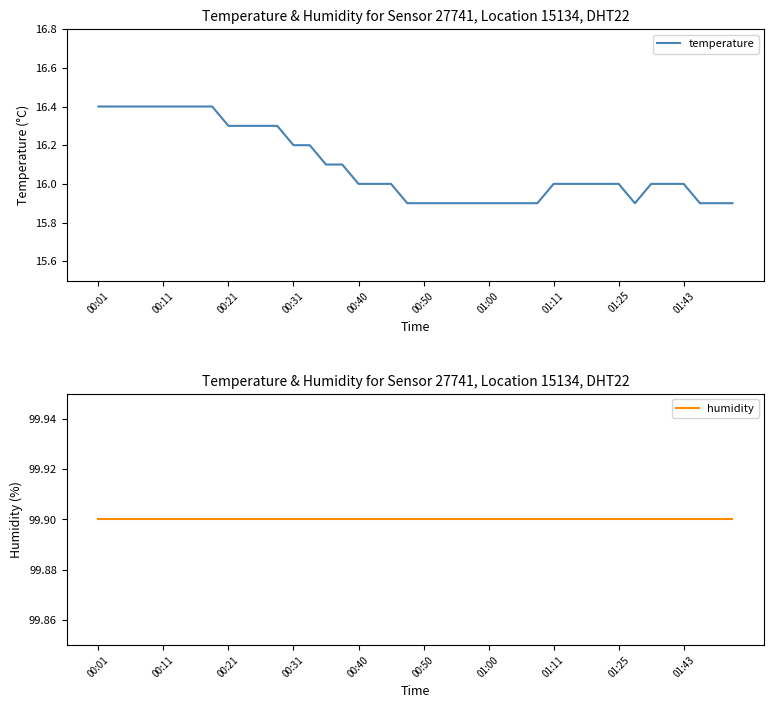

What is the difference between the temperature values at 20 and 35?

0.1